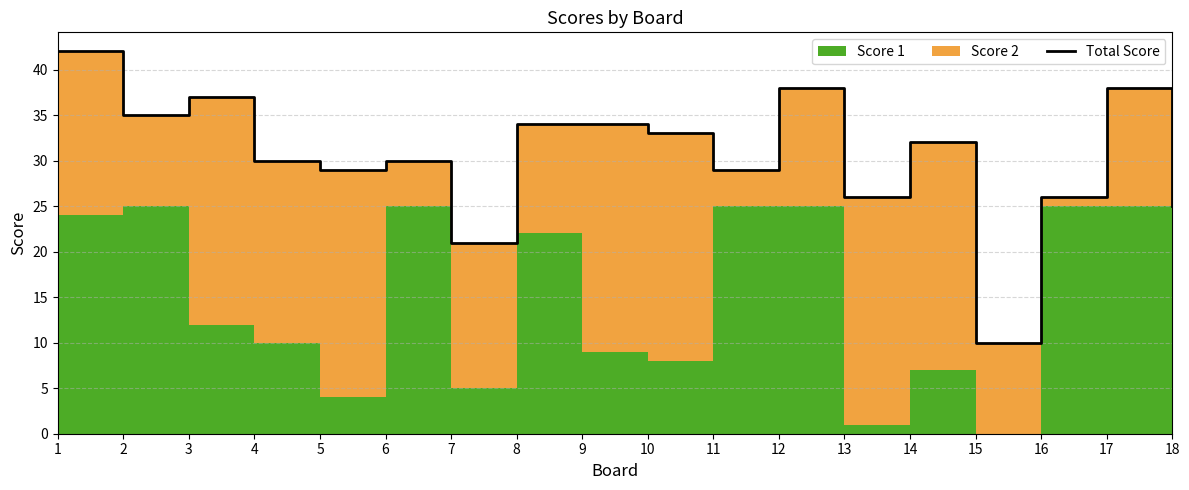

Count the number of values greater than 32.

8